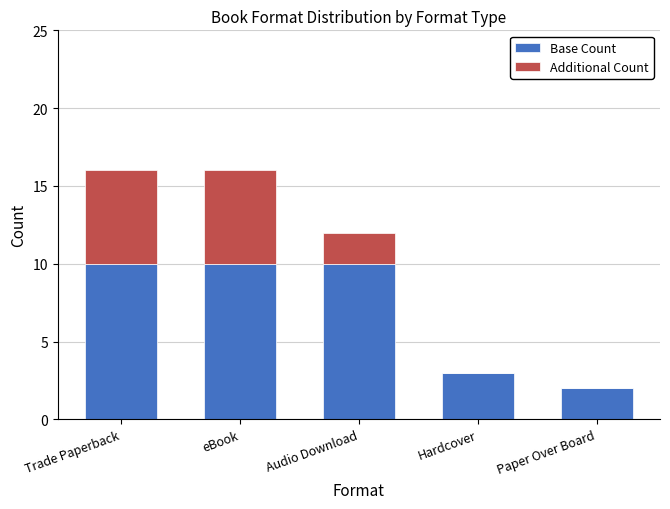

Reading left to right, list the values for the Base Count series.

Trade Paperback=10	eBook=10	Audio Download=10	Hardcover=3	Paper Over Board=2